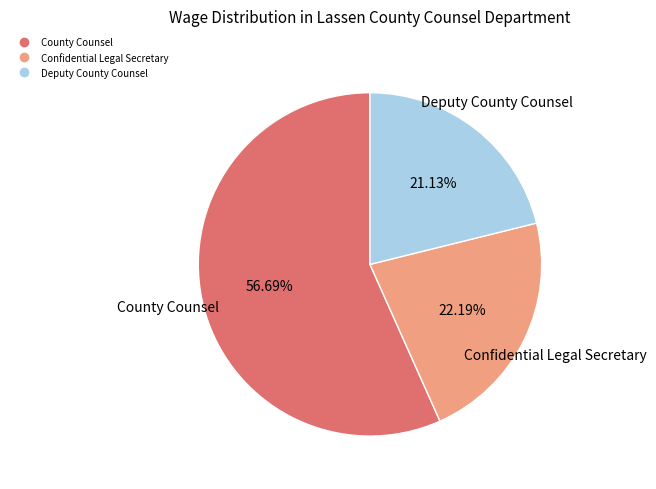

True or false: Deputy County Counsel accounts for 9% of the total.

False